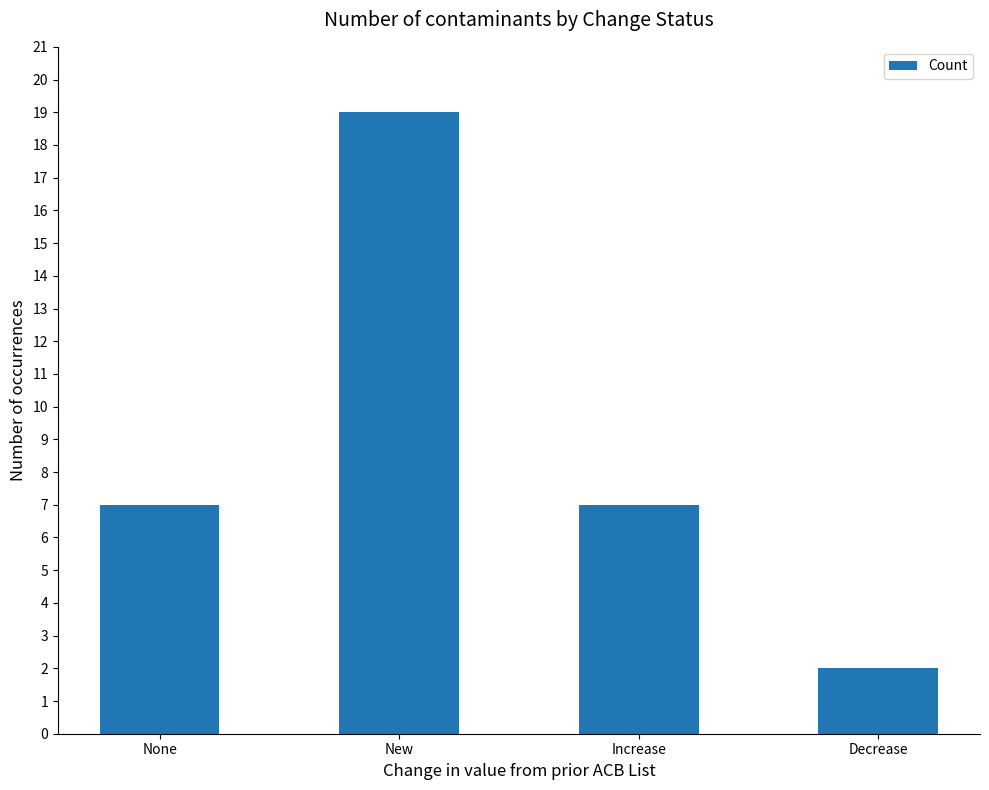

Are the bars horizontal?

No